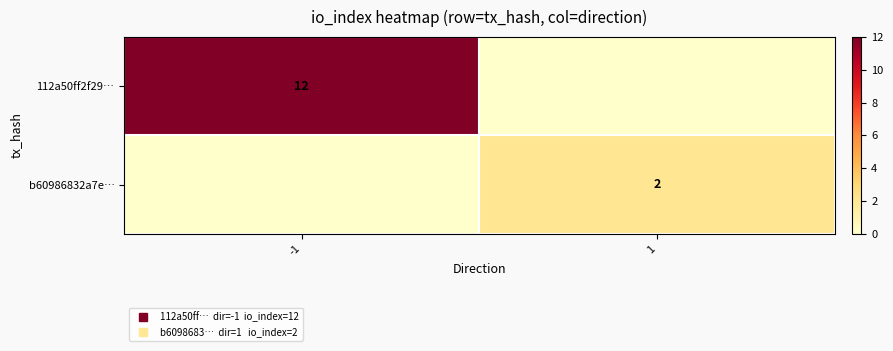

At which category does the chart reach its minimum across all series?

1